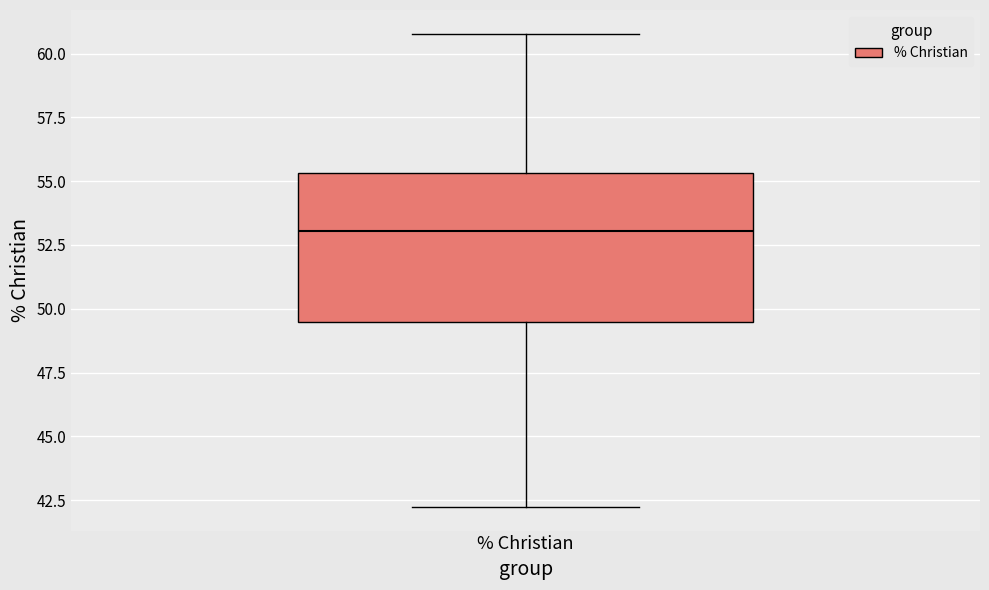

Transcribe this box plot: give where the median line is, the range the box spans, and where the two whiskers end, as read against the y-axis. The values are not printed on the chart, so give them approximately, as read against the axis.

median 53.0, box 49.5 to 55.5, whiskers 42.0 to 61.0